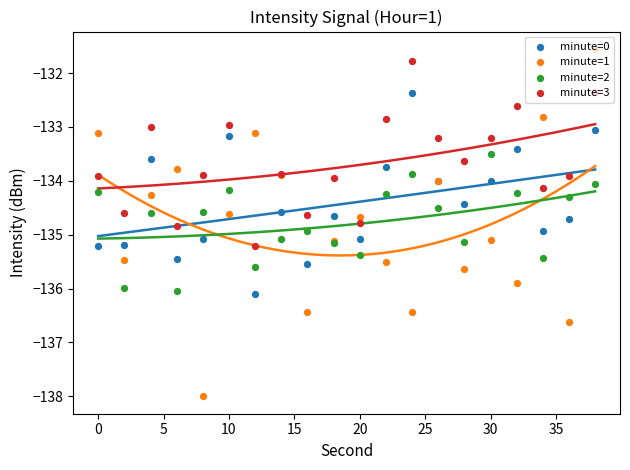

Which series has the largest total across all categories?

minute=3